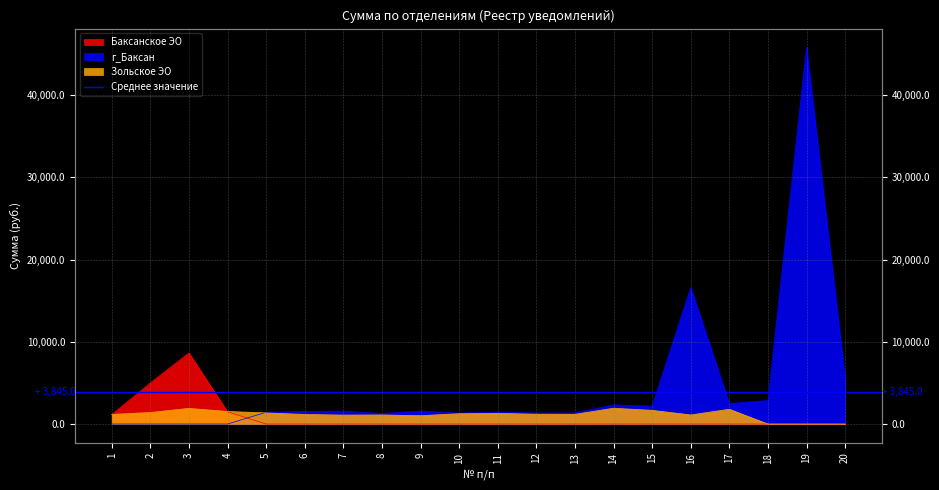

In Баксанское ЭО, how many points are higher than both neighbors (excluding endpoints)?

1